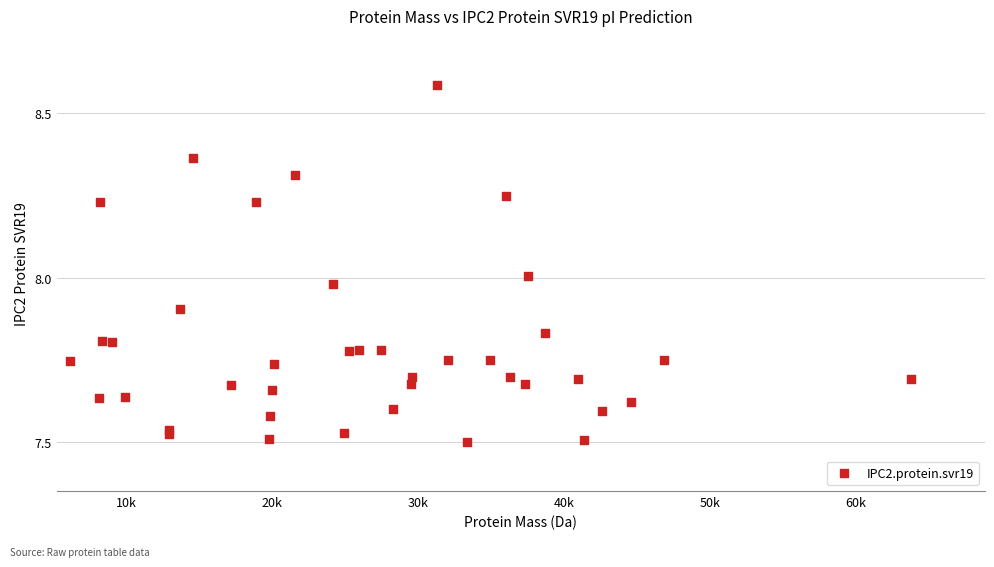

What is the range of Y values (max minus min)?

1.1